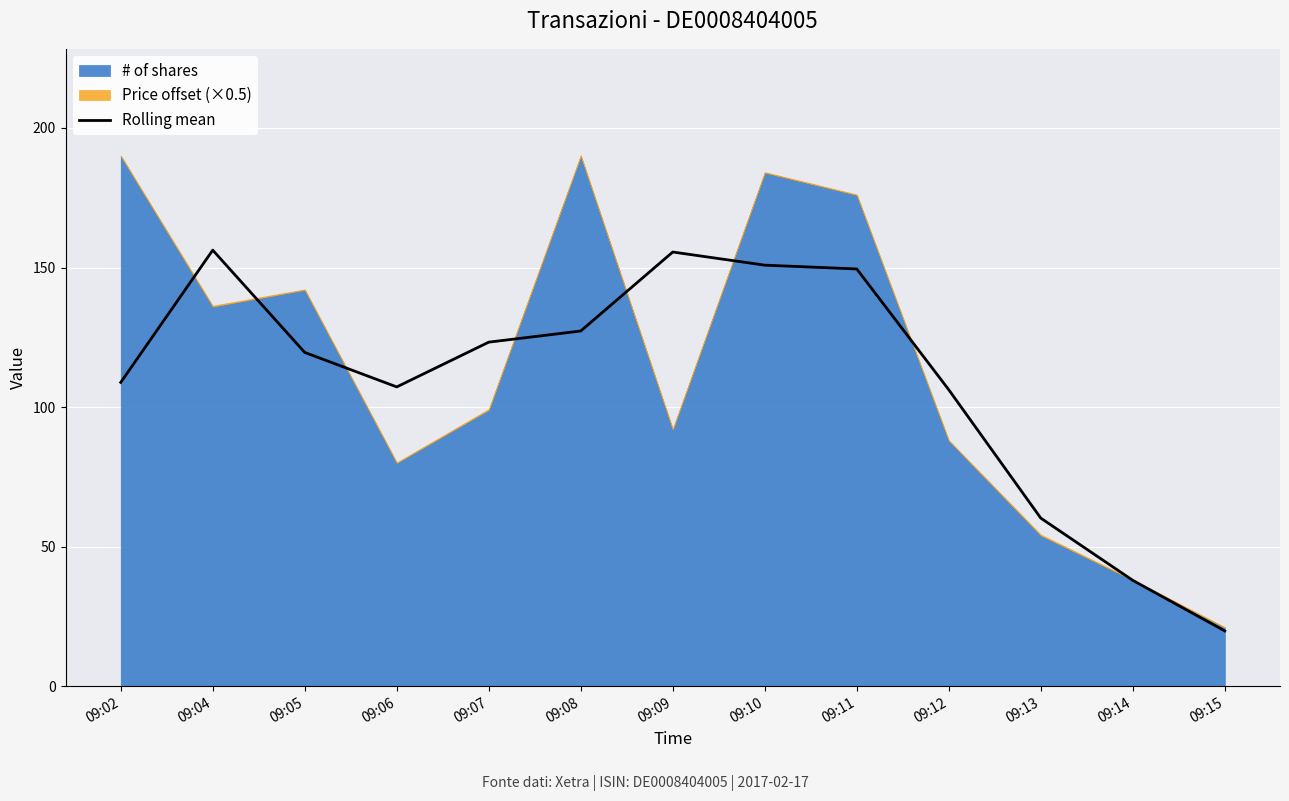

What is the approximate value at 09:09?

155.6